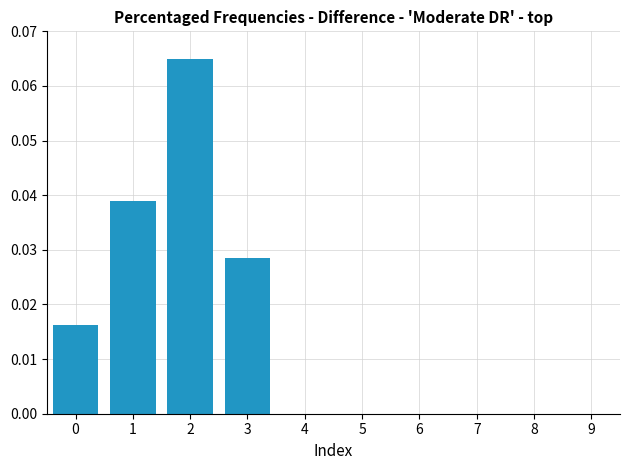

The value at 7 is 0.0. True or false?

True